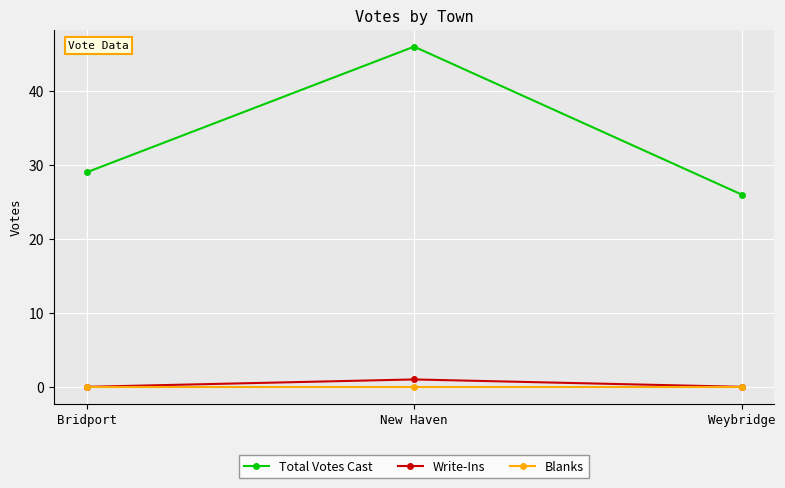

Reading left to right, list all the values displayed in this chart.

Total Votes Cast: Bridport=29	New Haven=46	Weybridge=26
Write-Ins: Bridport=0	New Haven=1	Weybridge=0
Blanks: Bridport=0	New Haven=0	Weybridge=0